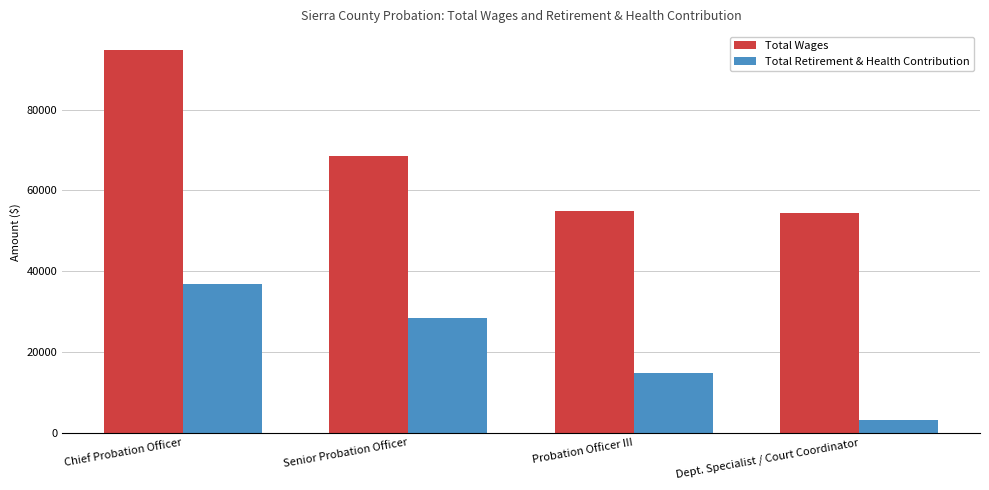

What is the sum of all Total Retirement & Health Contribution values?

83110